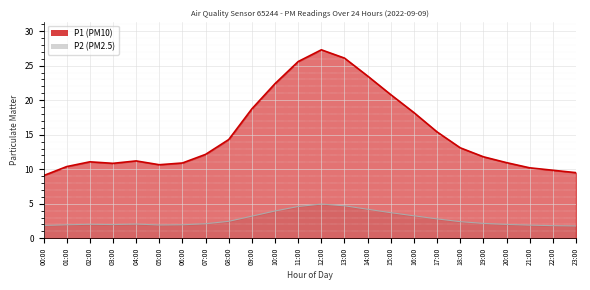

How many lines are shown in the chart?

2